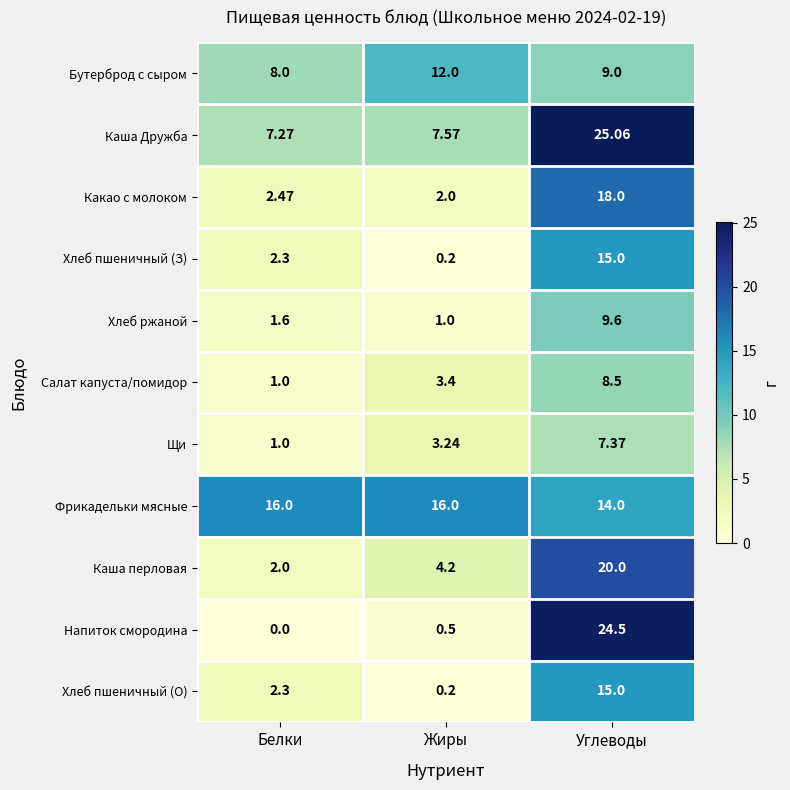

At which category is the sum across all series the highest?

Углеводы